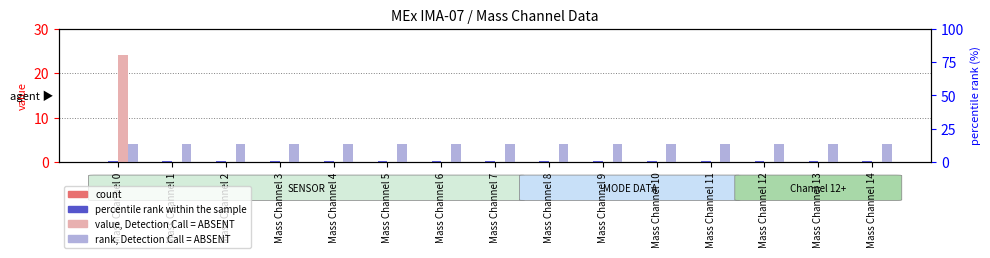

List the series in order of their overall mean, lowest first.

count, percentile rank within the sample, value, Detection Call = ABSENT, rank, Detection Call = ABSENT